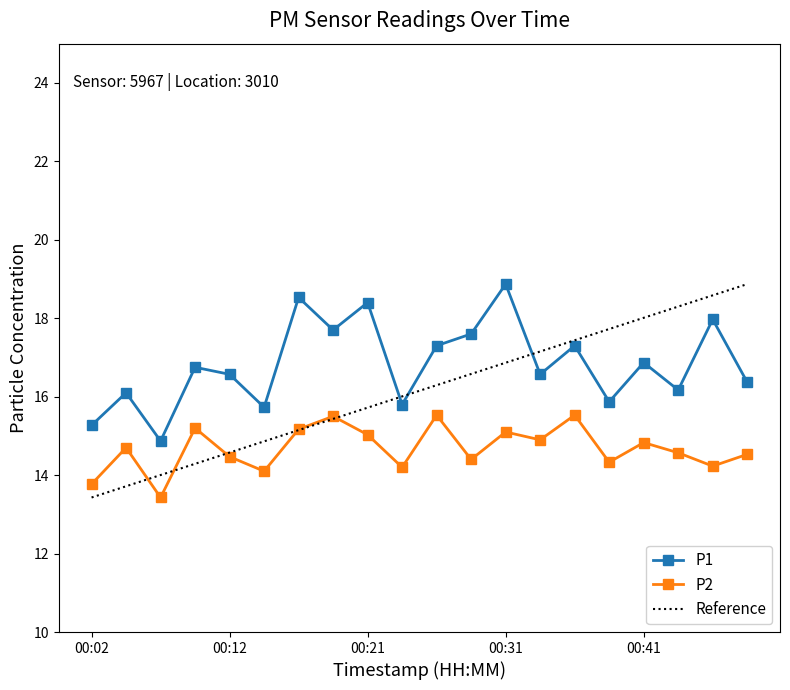

What is the difference between the second highest and second lowest values in the P1 series?

3.3